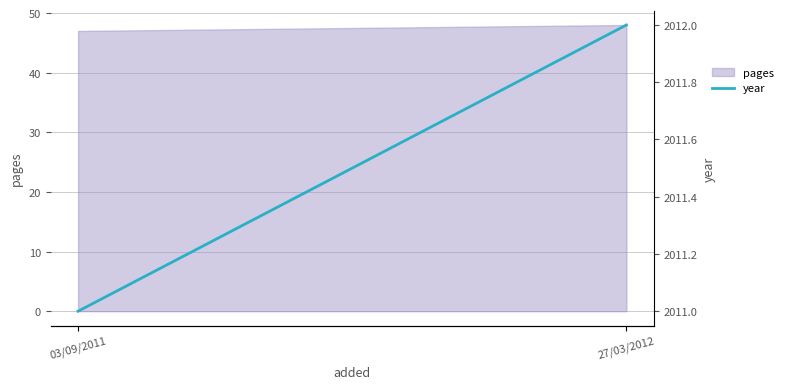

What is the label of the 2nd point from the left?

27/03/2012